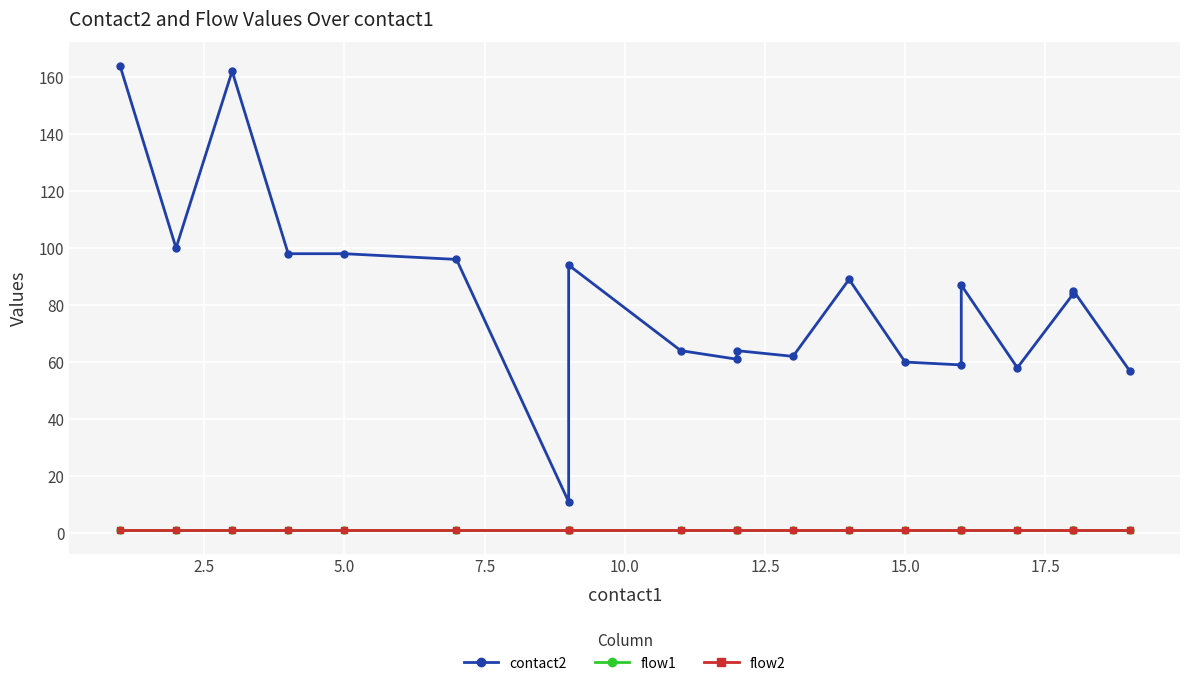

Rank the series by their maximum value, from lowest to highest.

flow1, flow2, contact2